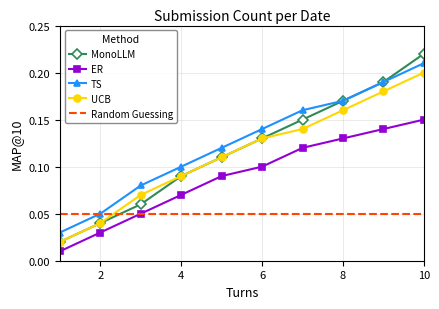

Which series has the largest range (max minus min)?

MonoLLM